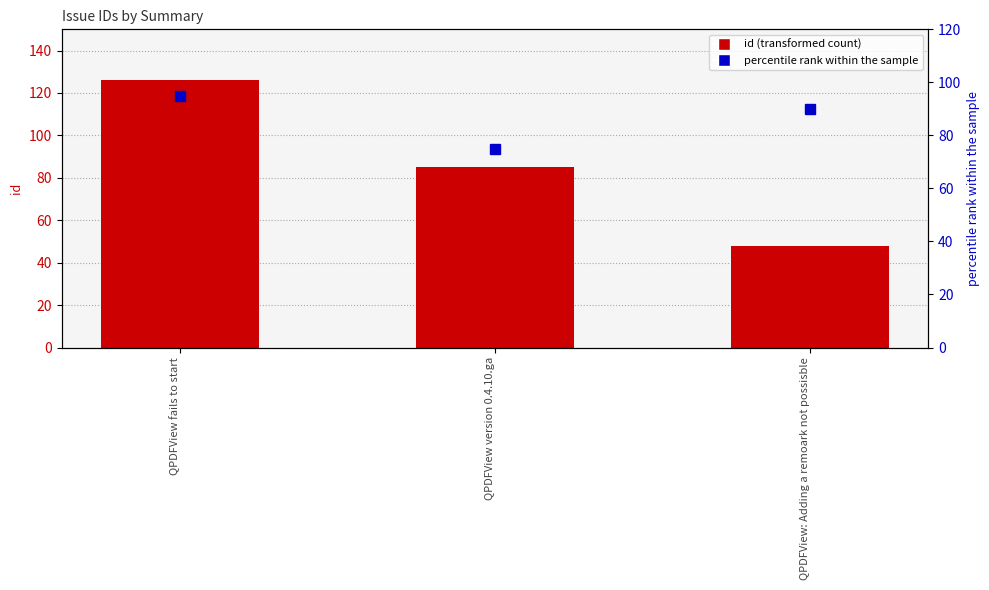

At how many categories does at least one series exceed 75?

3